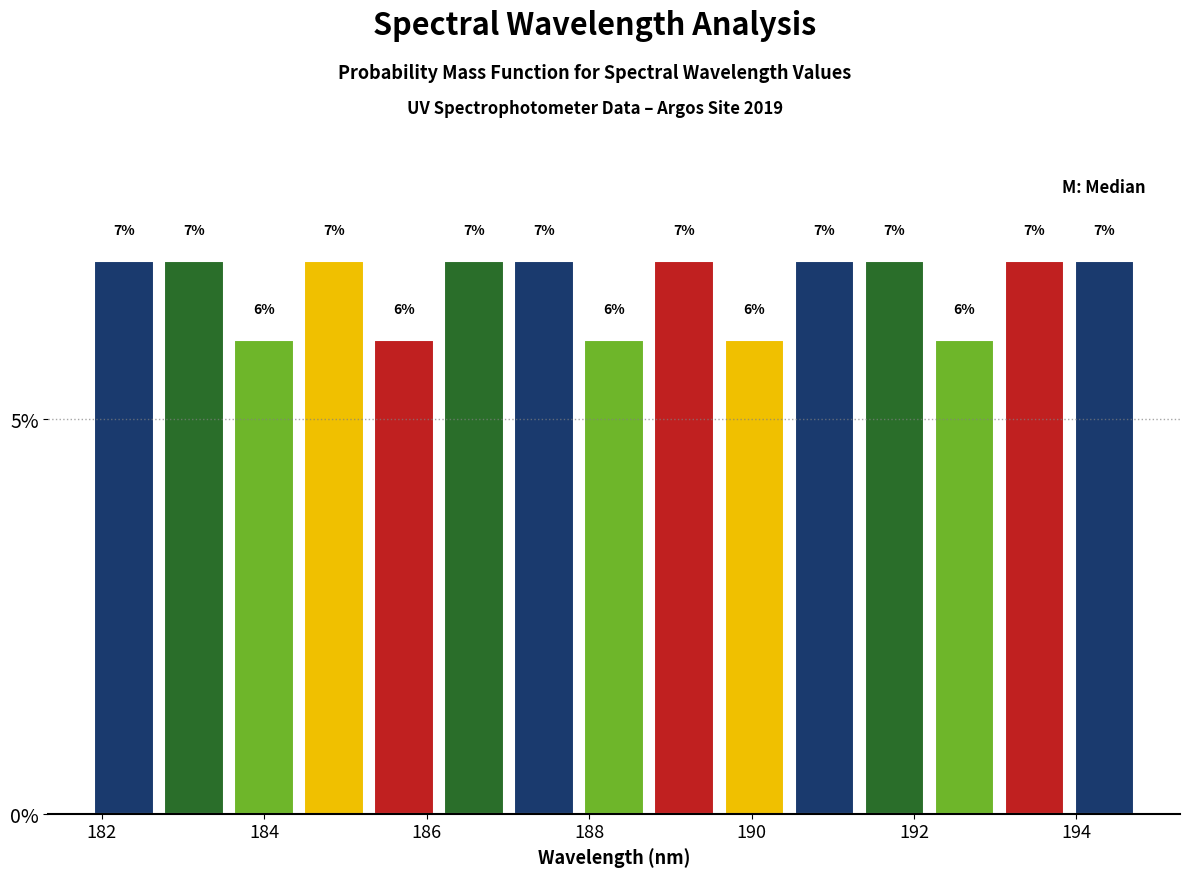

What is the height of the bar covering 189.6 to 190.4 on the x-axis? The bar edges are not printed on the chart, so give them approximately, as read against the axis.

6